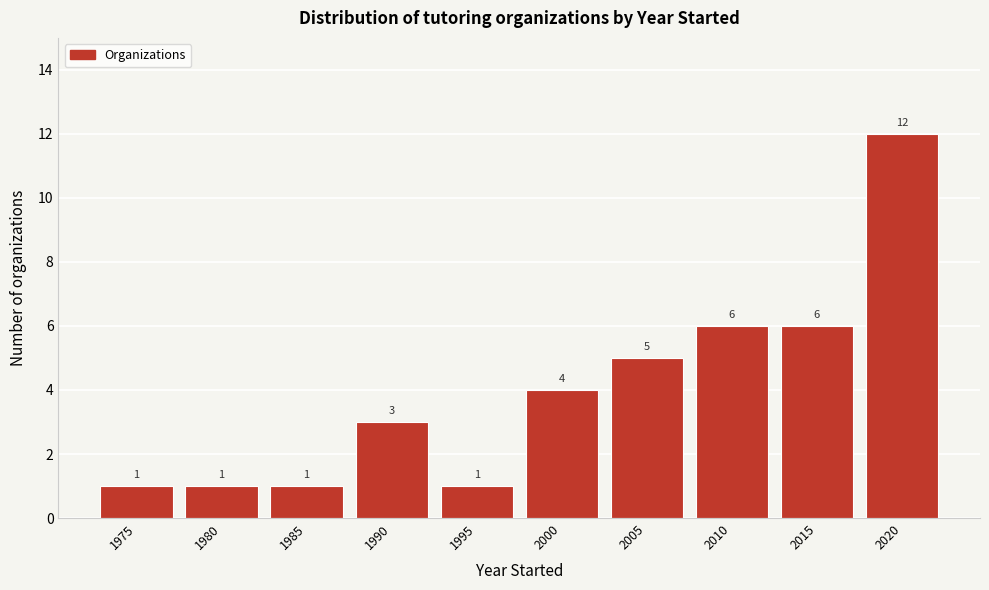

Reading left to right, transcribe all the data shown in this chart.

1	1	1	3	1	4	5	6	6	12